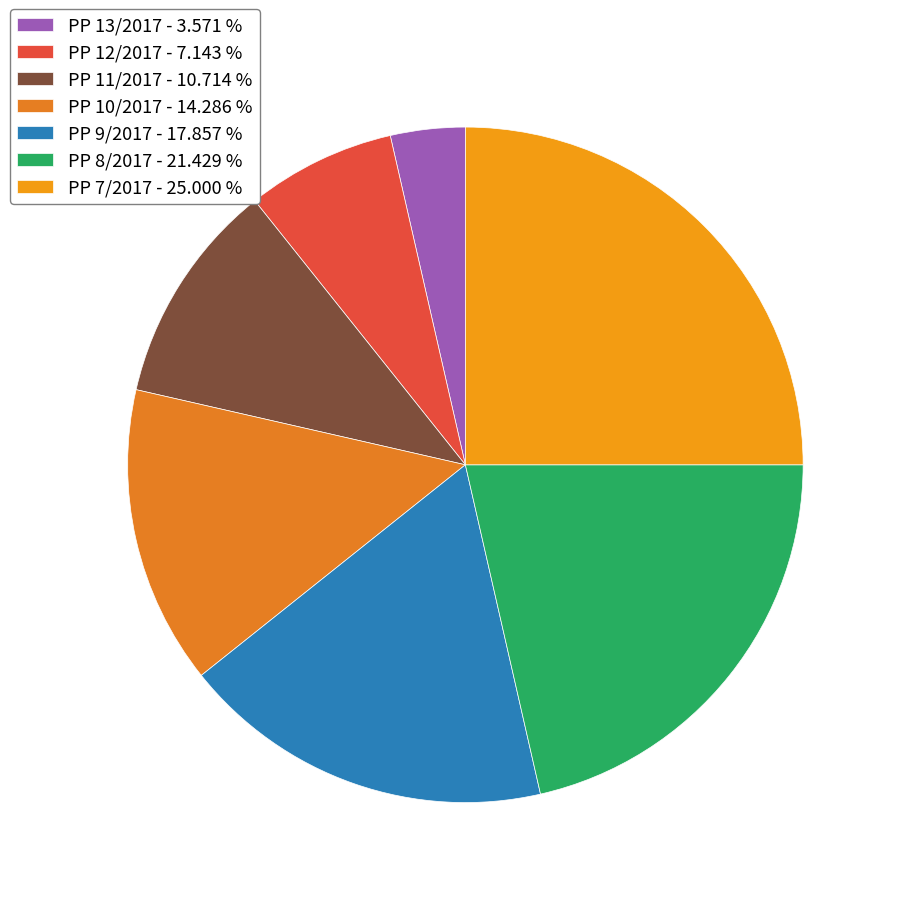

Which slice is the smallest?

PP 13/2017